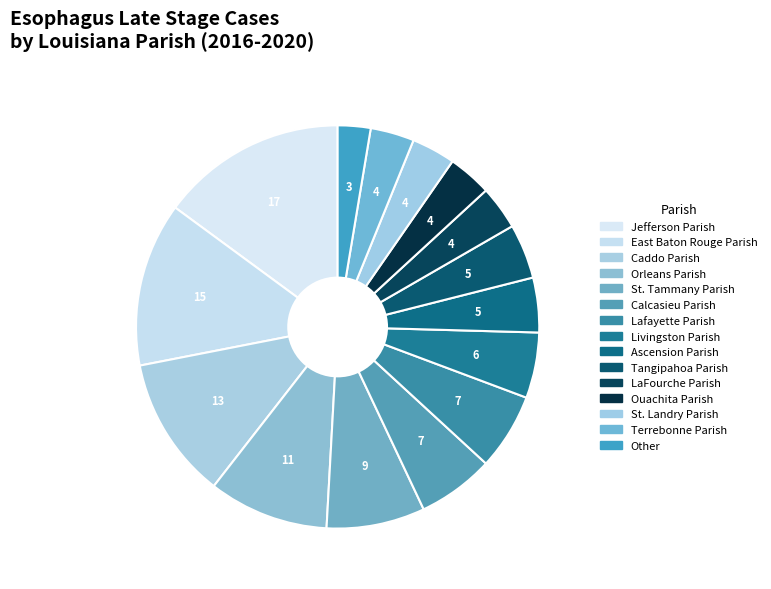

Is it true that St. Landry Parish is 9% of the pie?

False